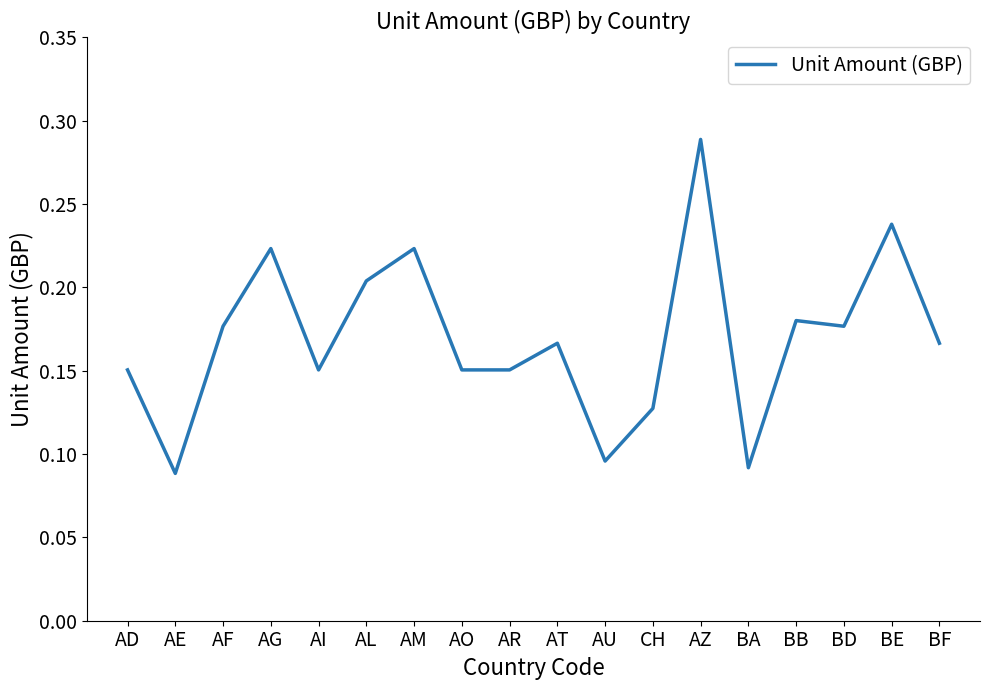

How many lines are shown in the chart?

1